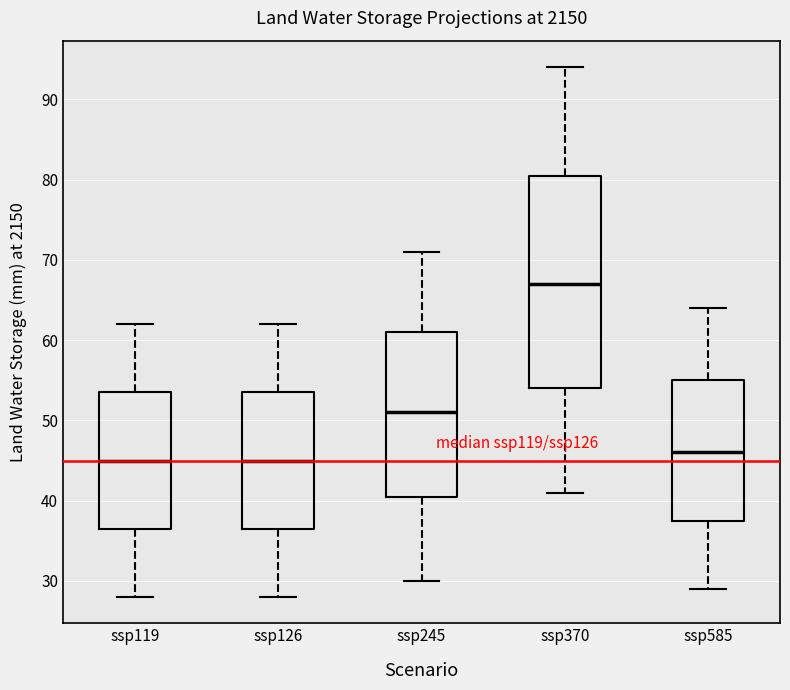

Comparing the boxes themselves (not the whiskers), which one is the tallest?

ssp370